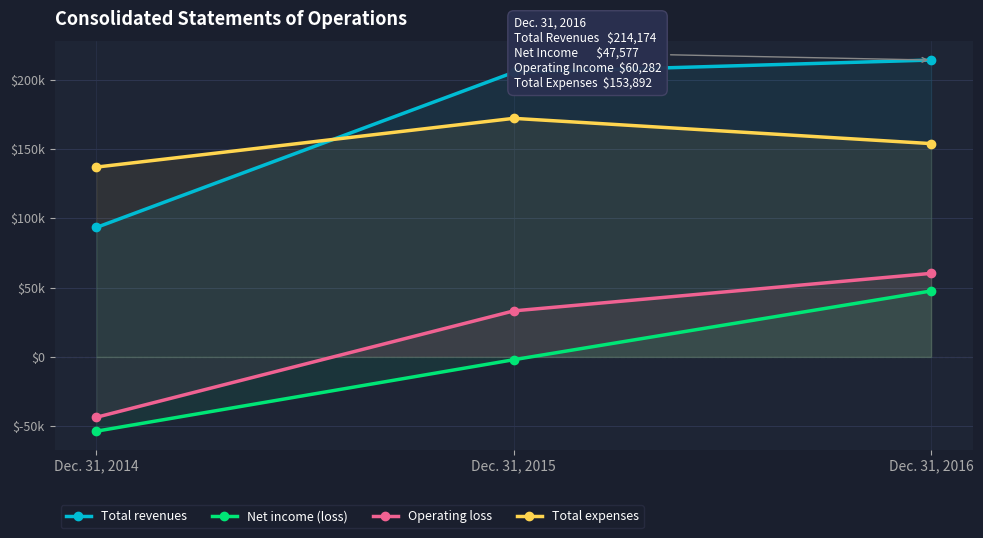

How many data points does each series have?

3